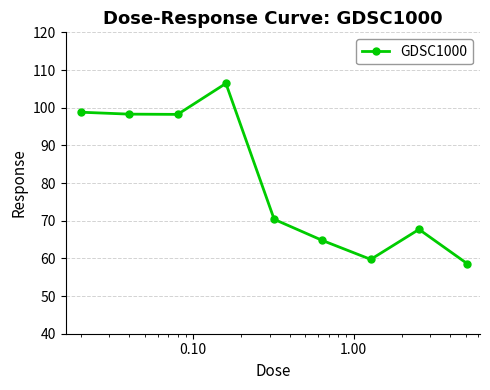

What is the average value?

80.3